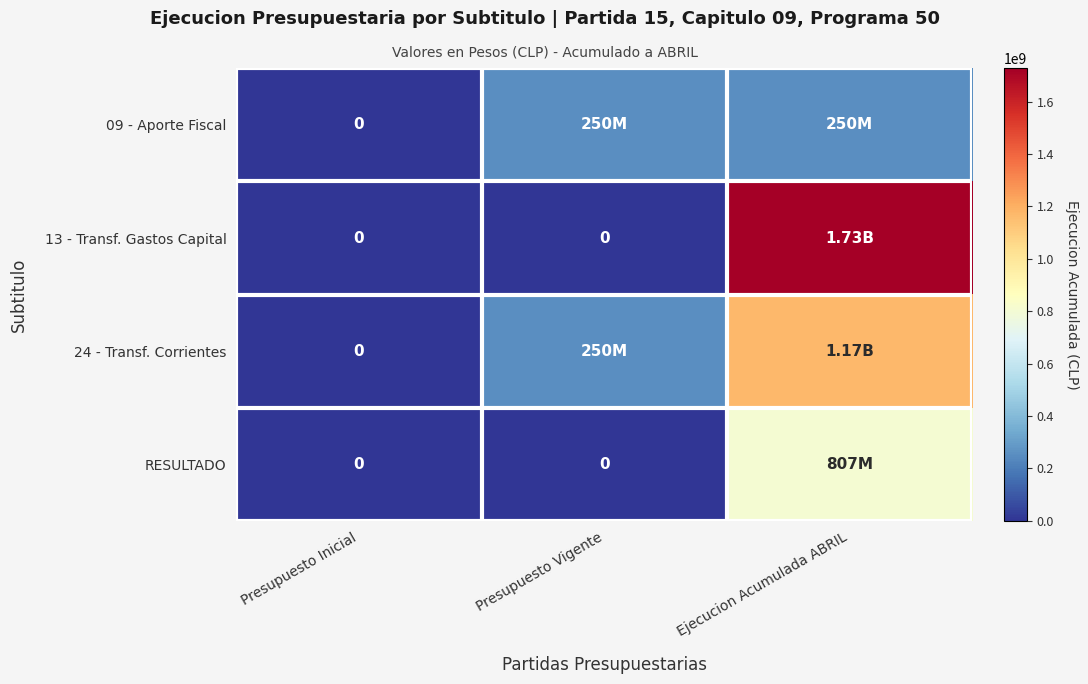

At how many categories does at least one series exceed 1589831508?

1